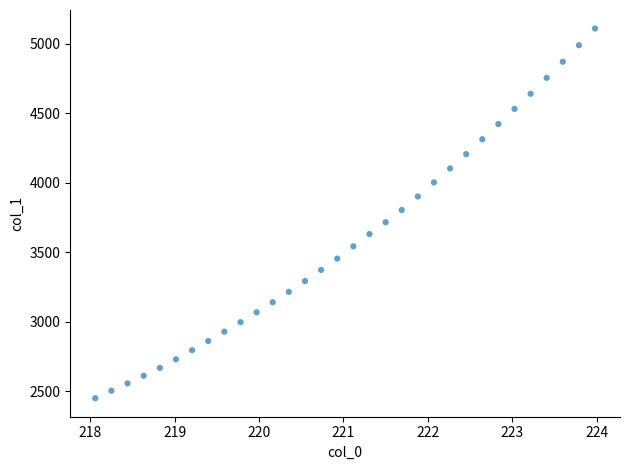

What is the range of X values (max minus min)?

5.9